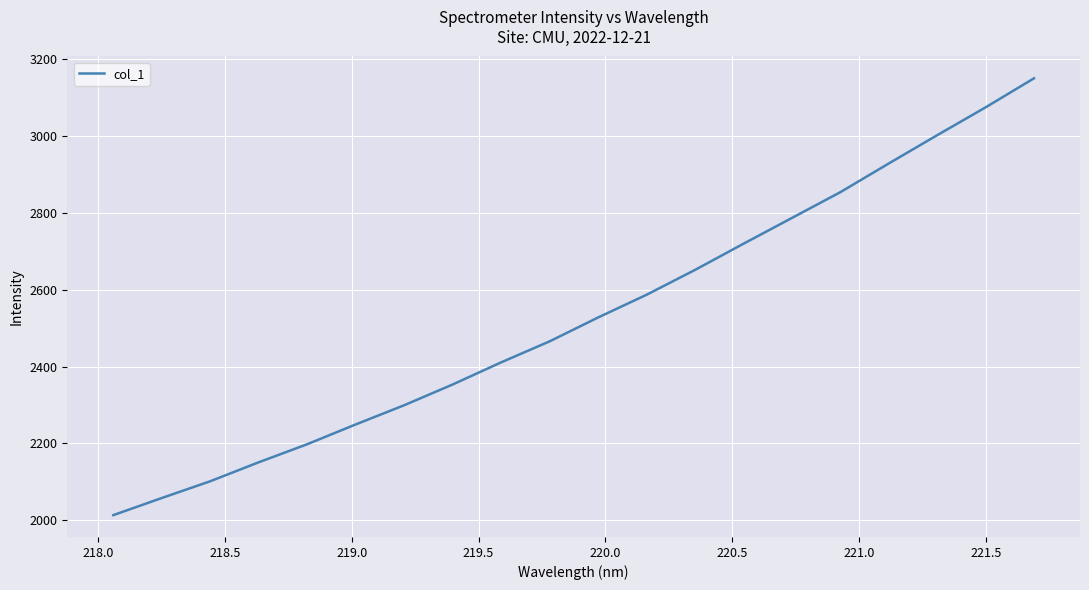

What is the greatest value displayed?

3150.5